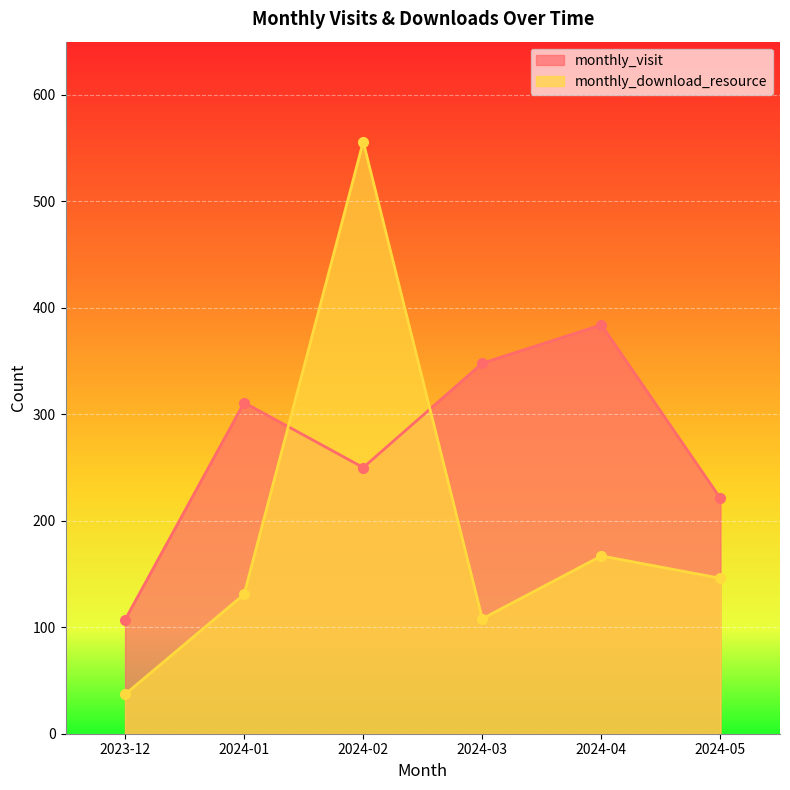

True or false: monthly_visit and monthly_download_resource intersect in this chart.

True